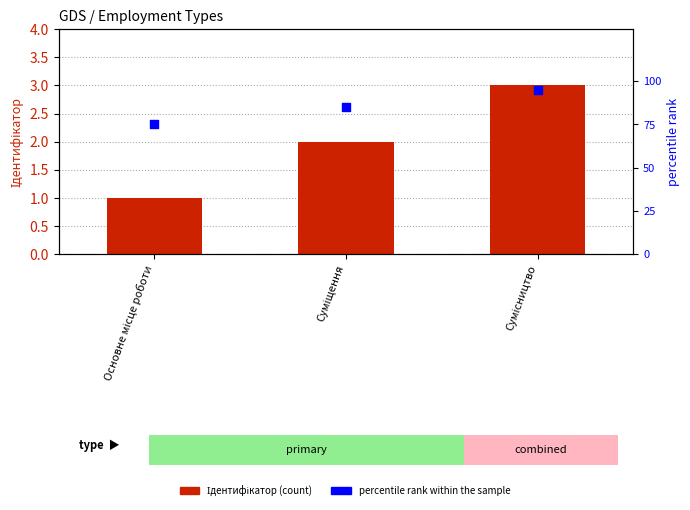

What is the total value across all series at Основне місце роботи?

76